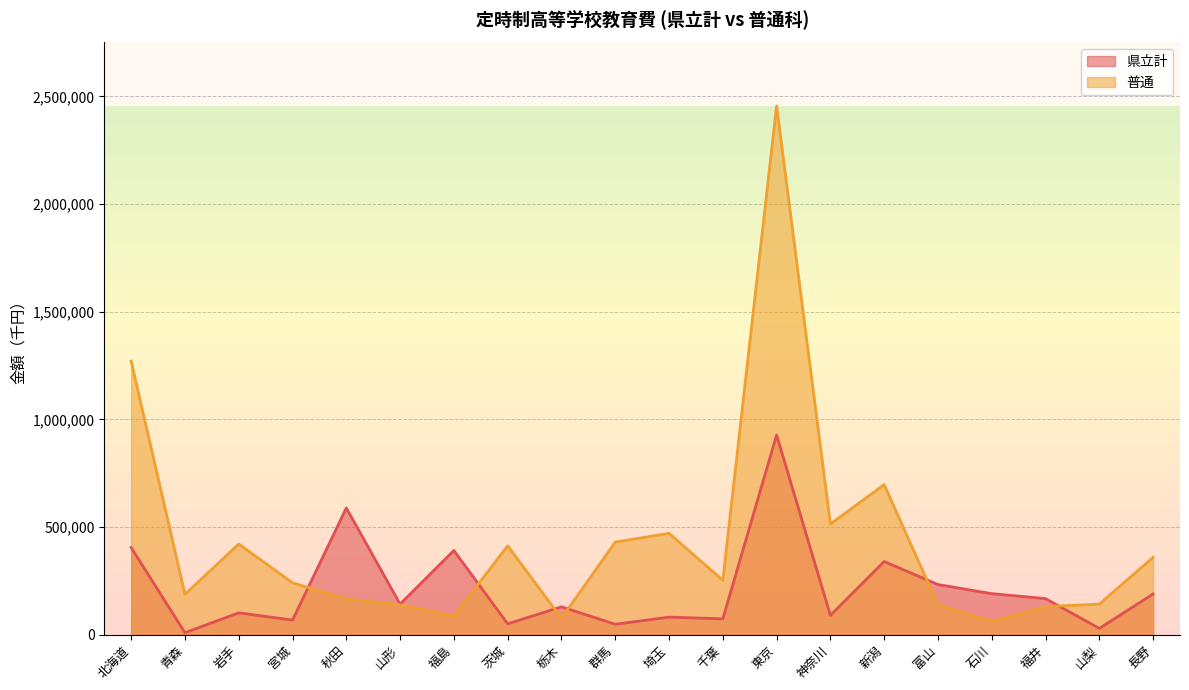

Where does the 普通 series first go above 252271?

北海道